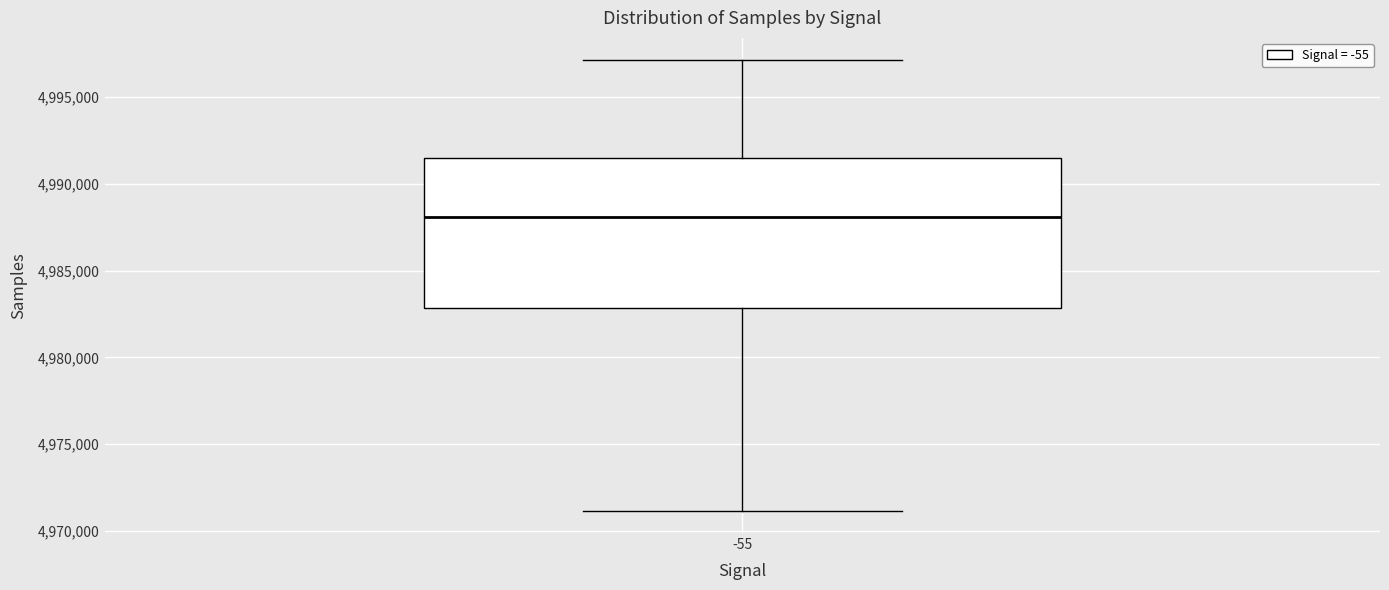

Where does the median line of the box at x = -55 sit on the y-axis? The values are not printed on the chart, so give them approximately, as read against the axis.

4988000